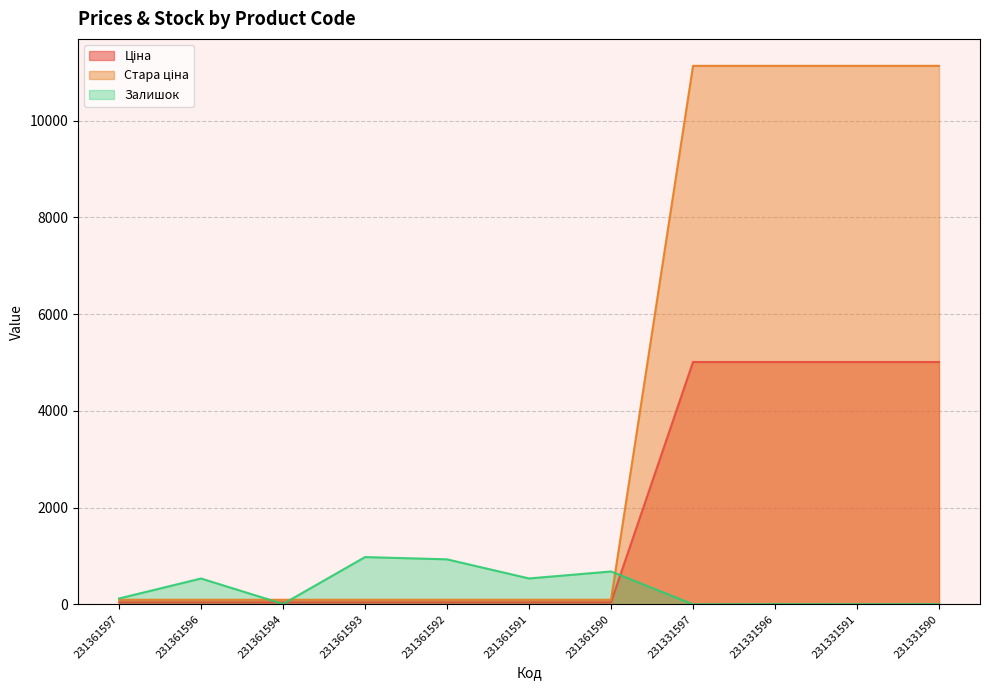

At which label is Залишок closest to 488?

231361596